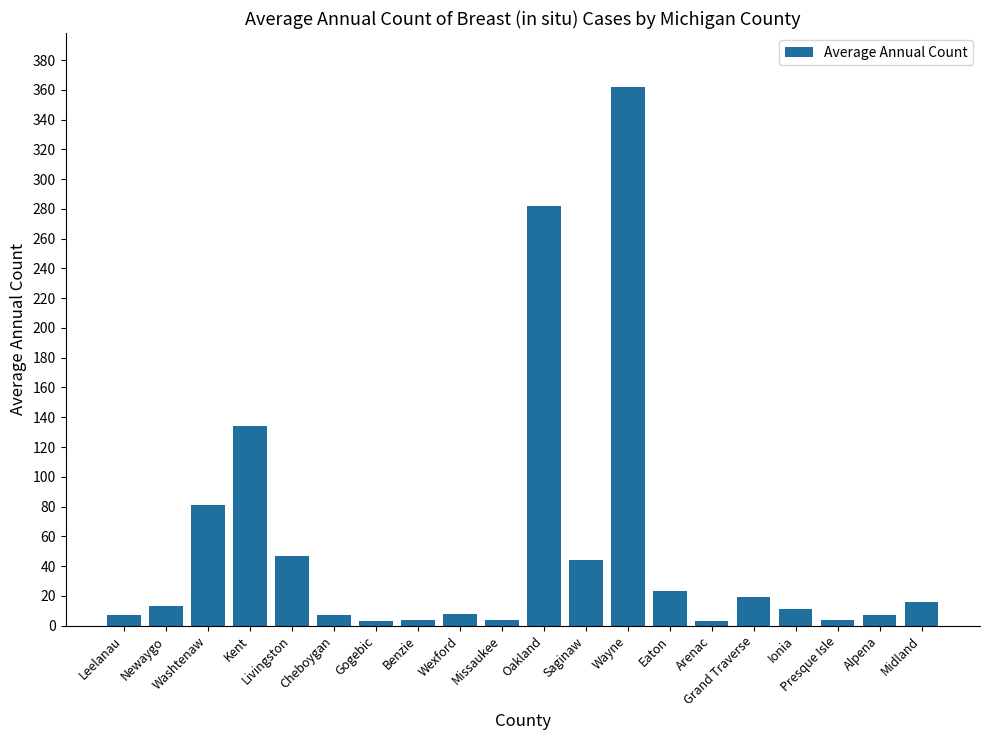

What is the sum of the values at Alpena and Ionia?

18